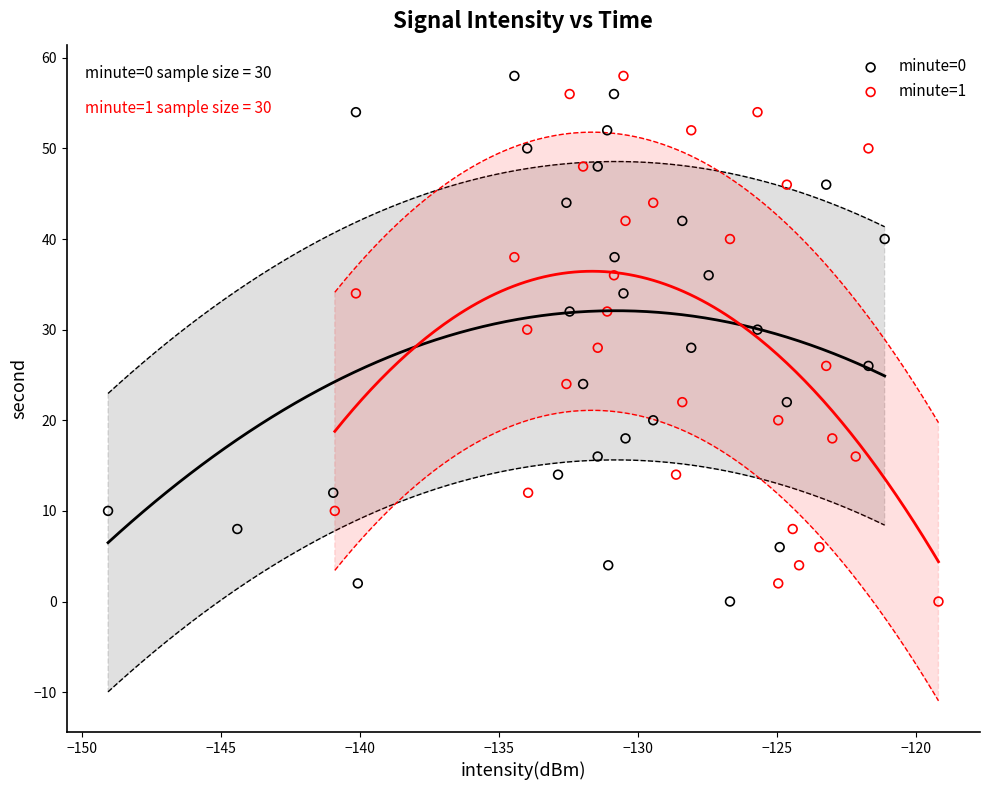

What are all the series names shown in the legend?

minute=0, minute=1